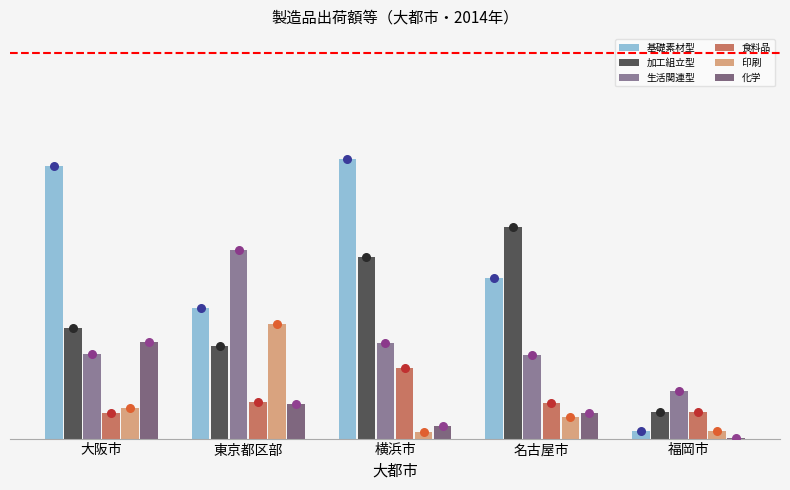

At how many categories does at least one series exceed 892506?

4